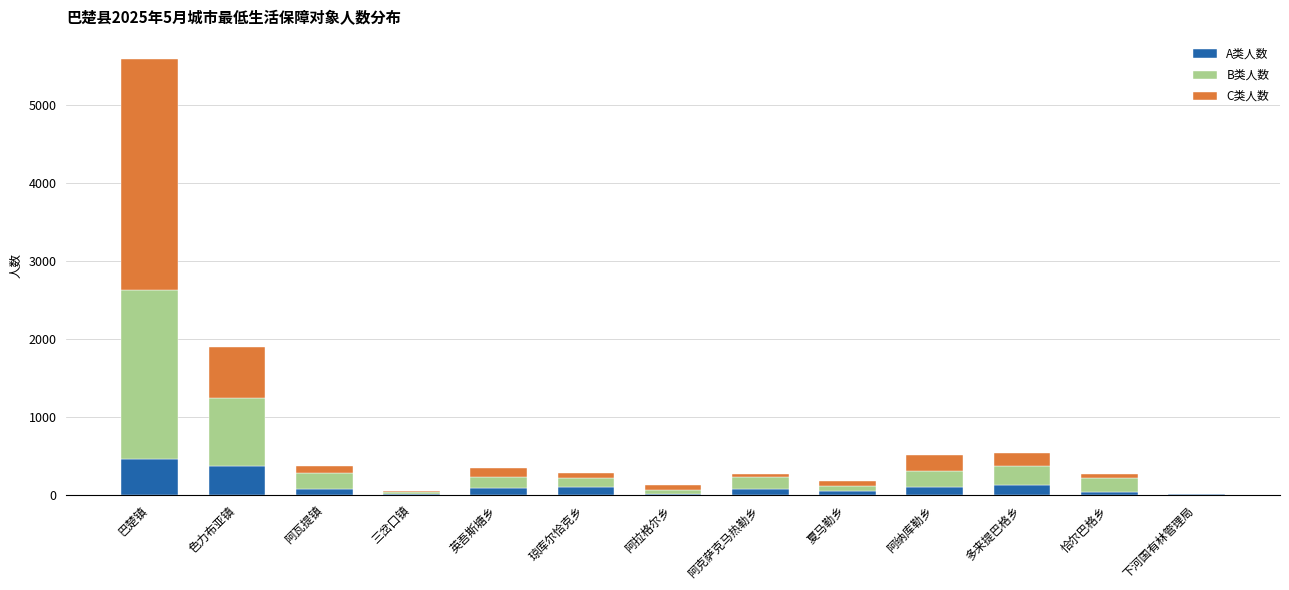

What is the maximum value for A类人数?

463